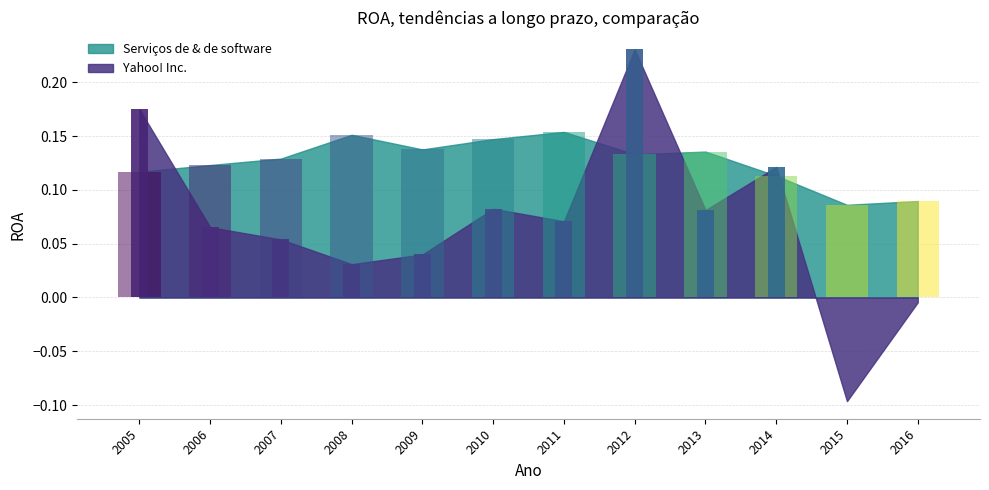

How many categories are shown in the chart?

12